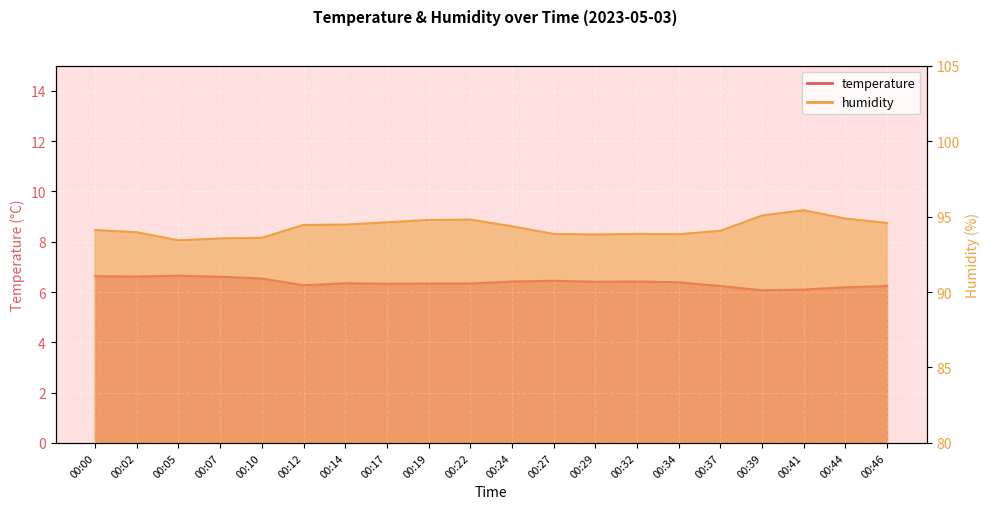

What is the difference between the maximum and minimum values in the temperature series?

0.6